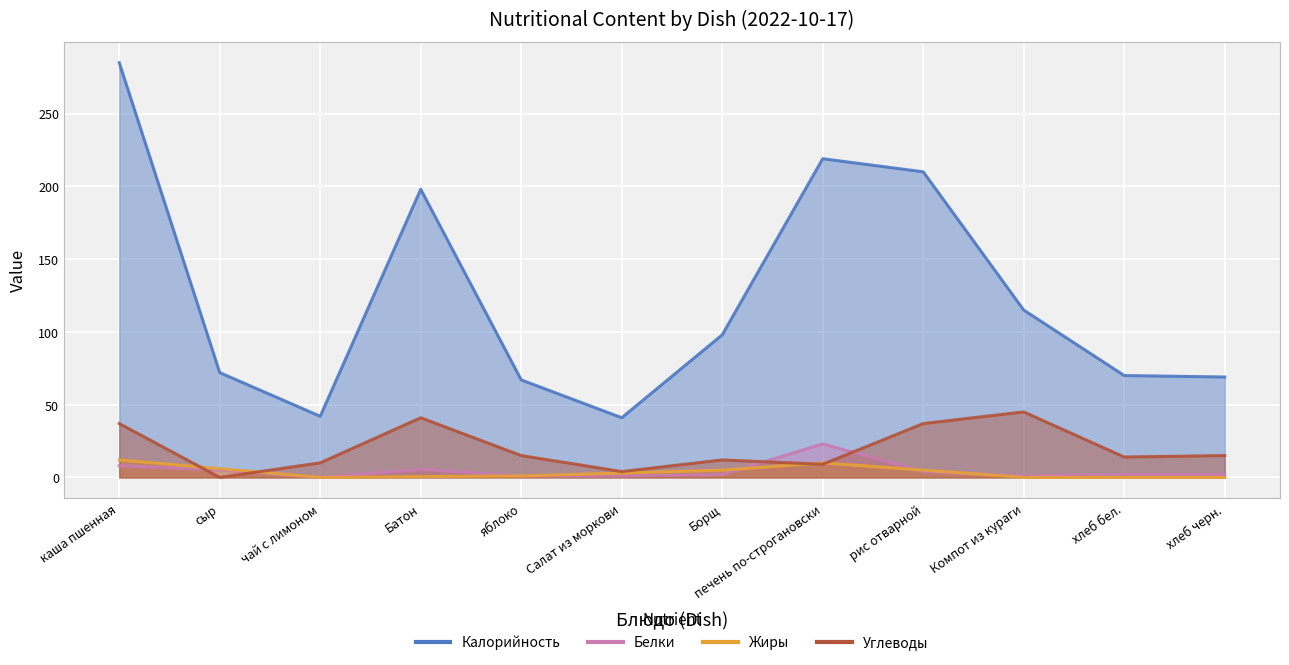

List the series in order of their peak value, lowest first.

Жиры, Белки, Углеводы, Калорийность